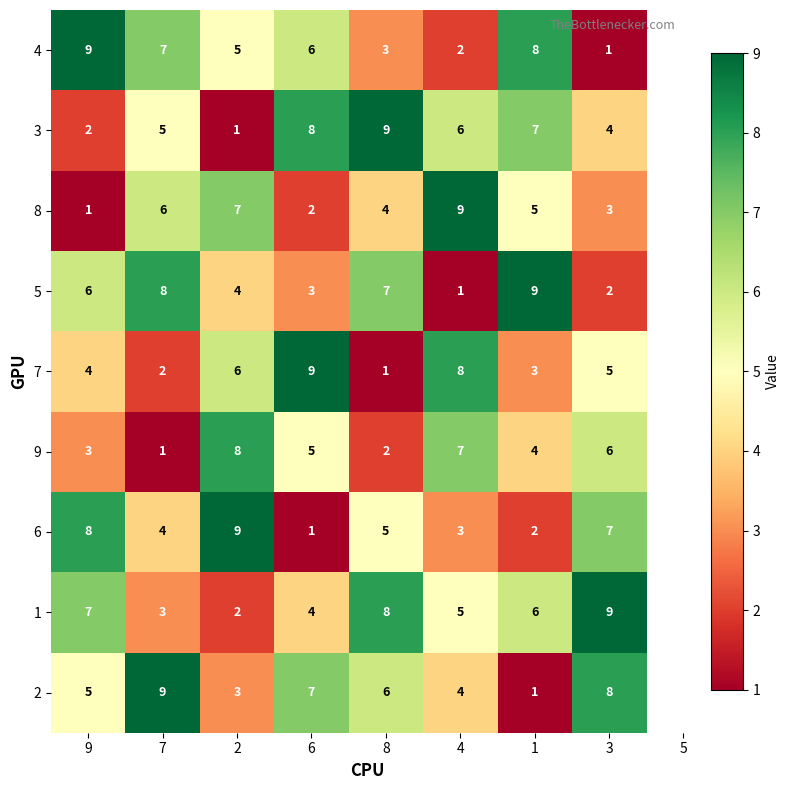

What is the total value across all series at 4?

45